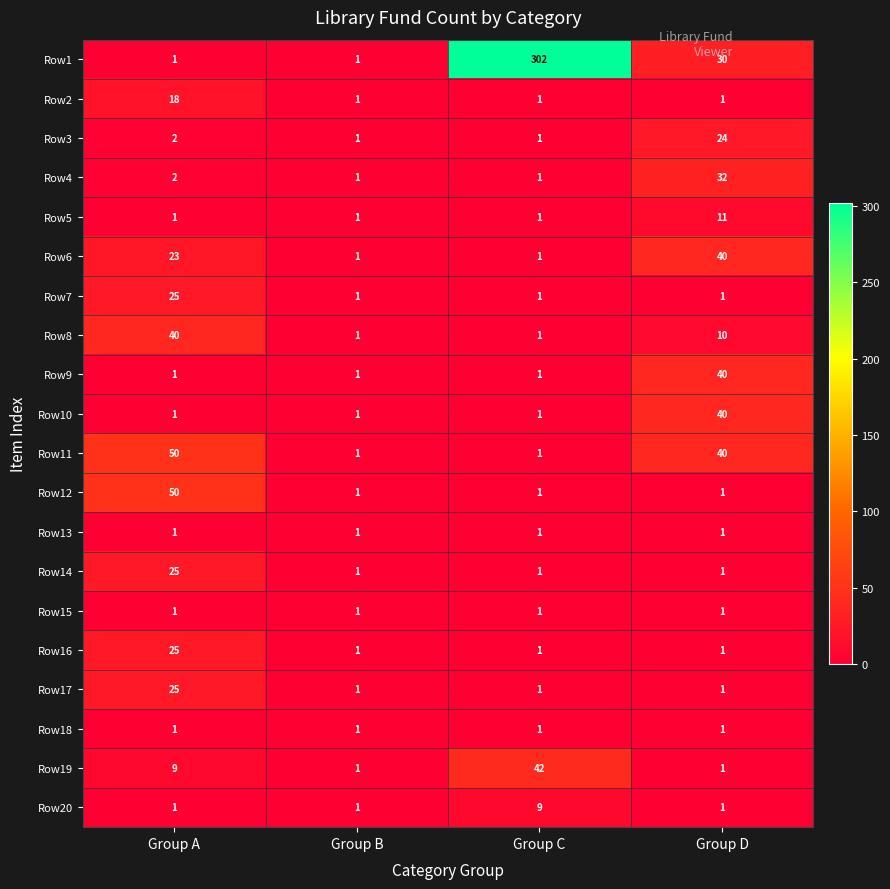

Between Group A and Group D, which series saw the biggest shift?

Row12